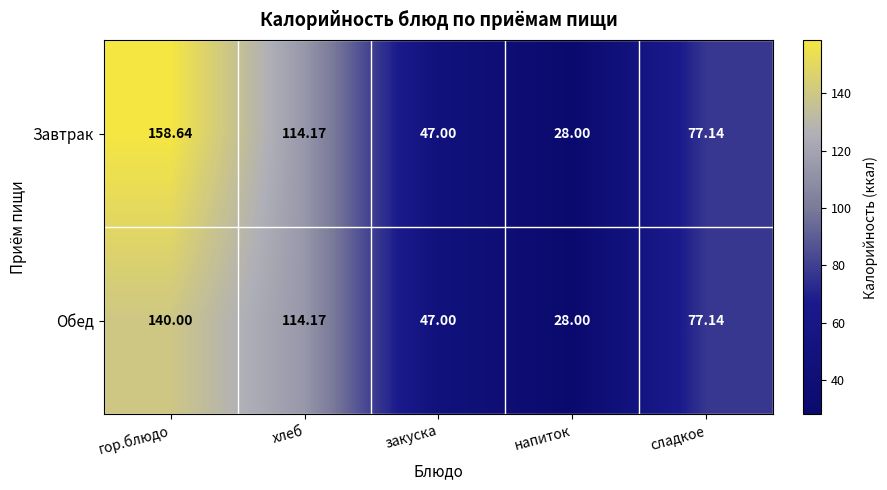

What is the total value across all series at сладкое?

154.3